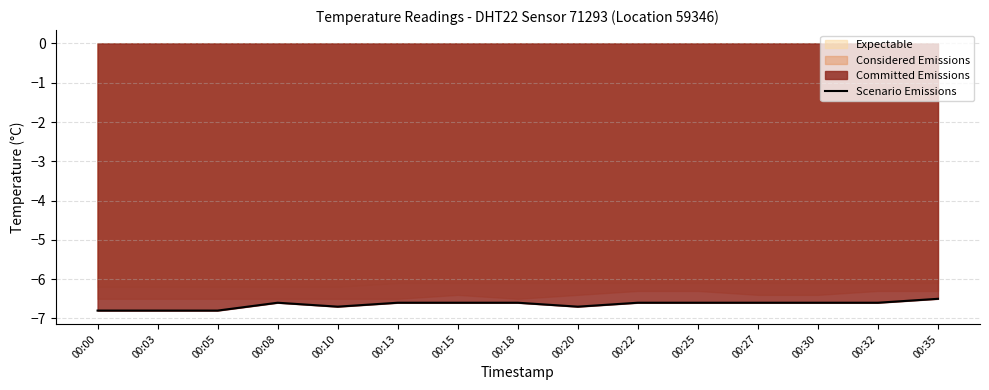

How many interior local peaks (higher than both neighbors) does the data have?

1